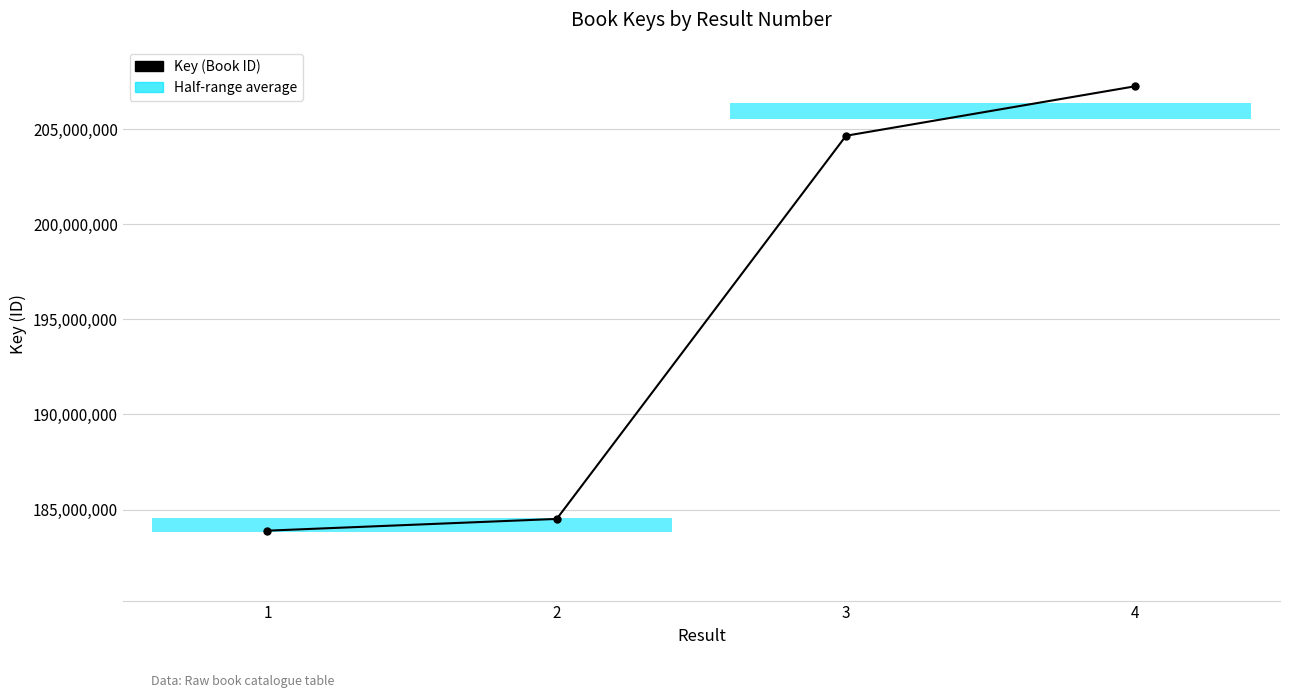

Which label corresponds to the smallest value in the chart?

1